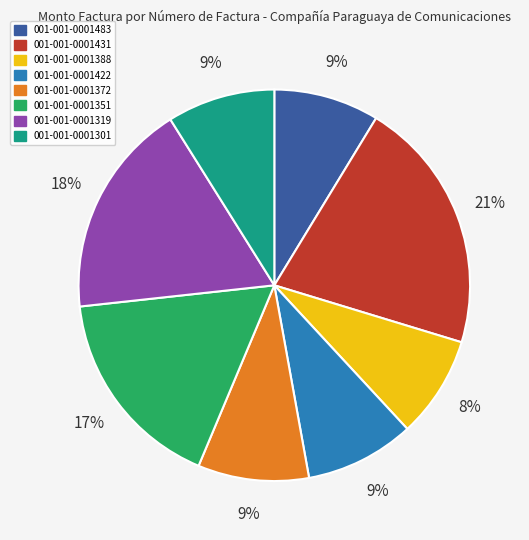

Is the sum of 001-001-0001388 and 001-001-0001431 greater than half?

No